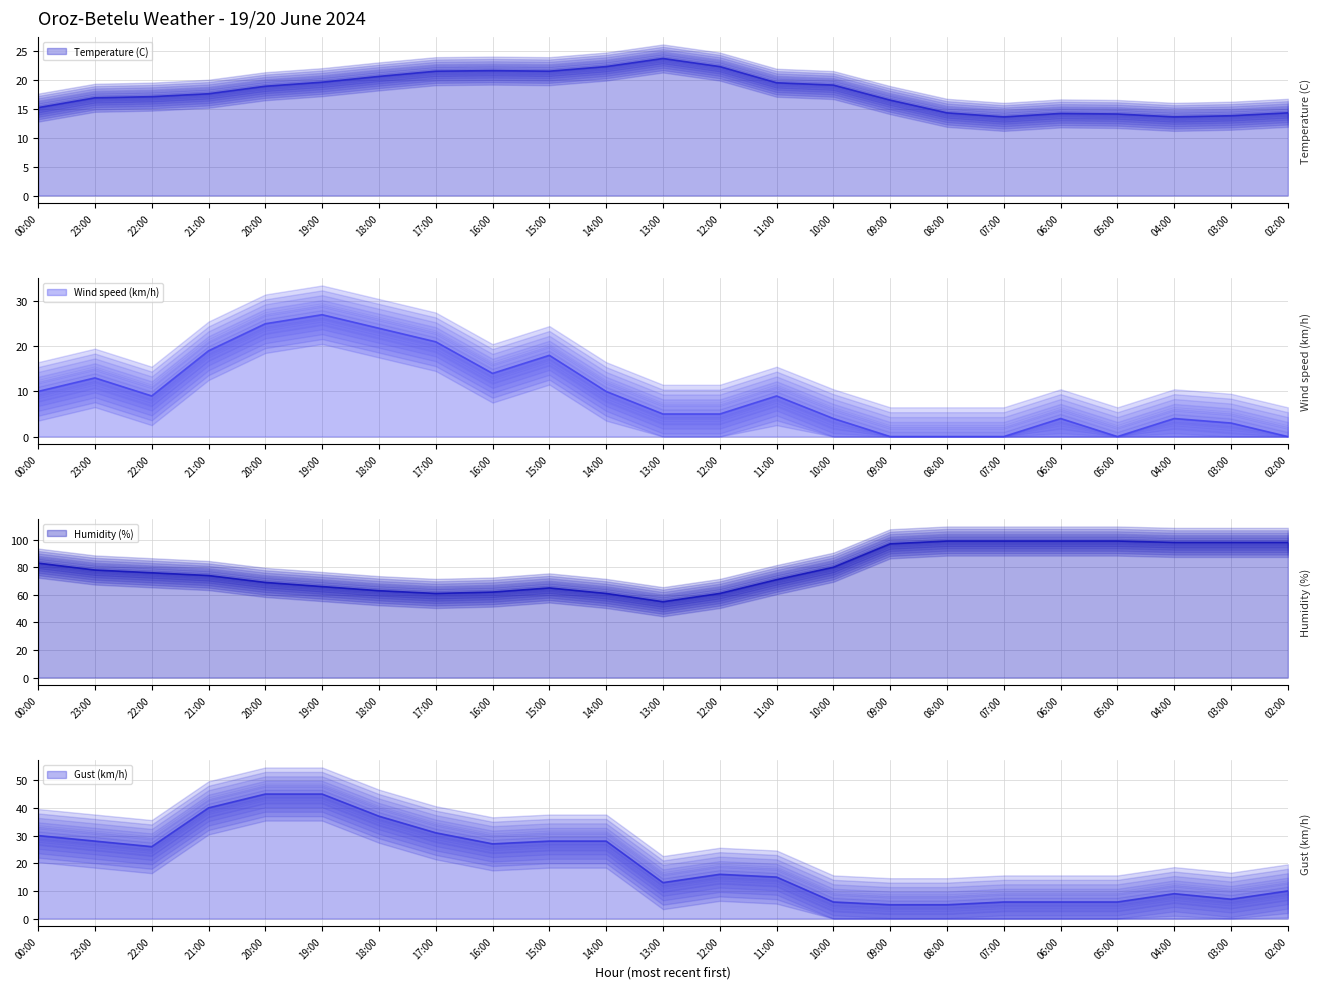

What position from the right is 02:00?

1